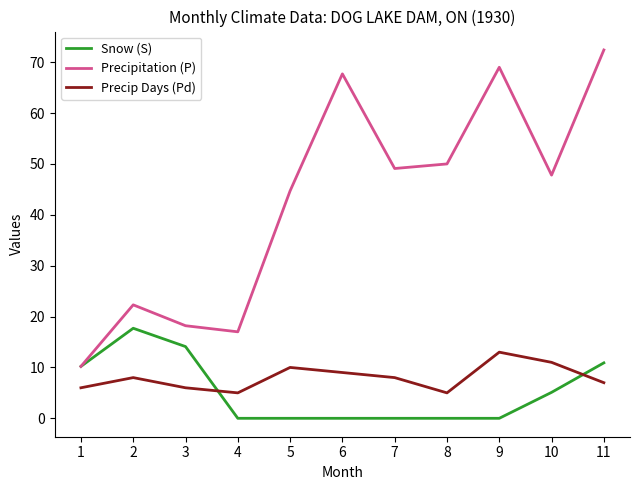

What is the sum of the Precipitation (P) values at 1 and 7?

59.3